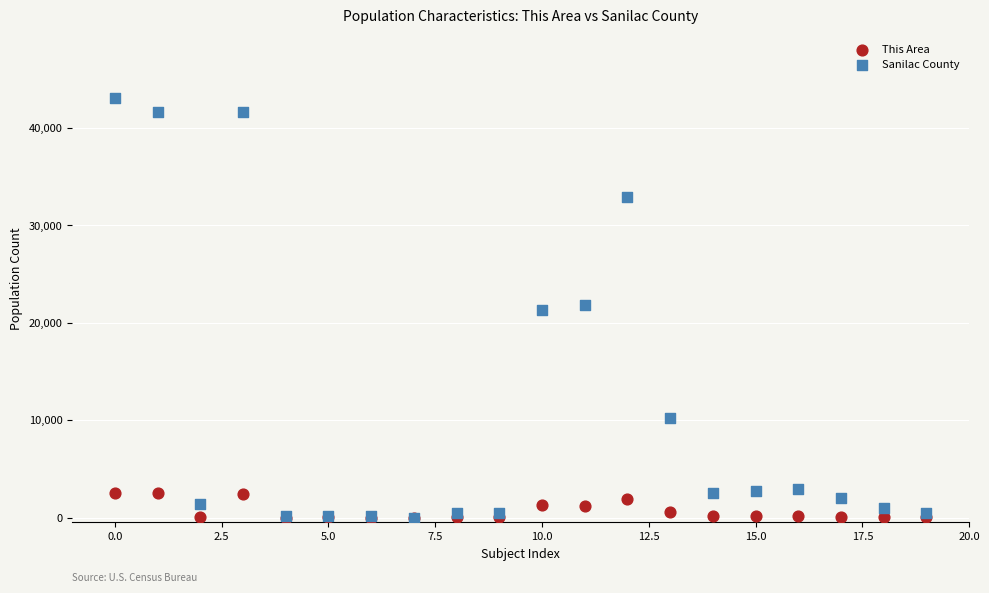

Which series contains the highest Y value?

Sanilac County